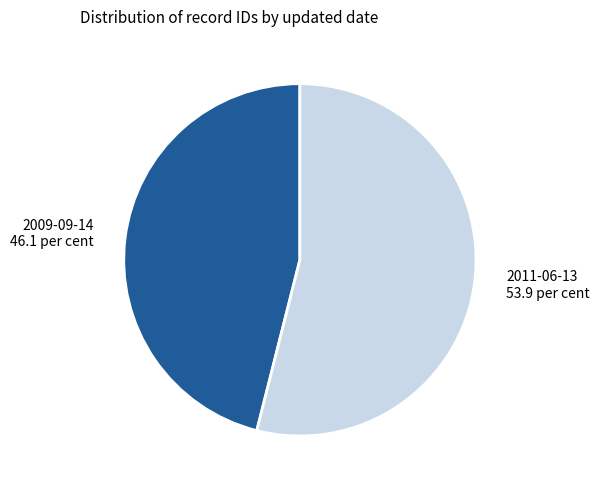

Rank the categories by value from highest to lowest.

2011-06-13, 2009-09-14